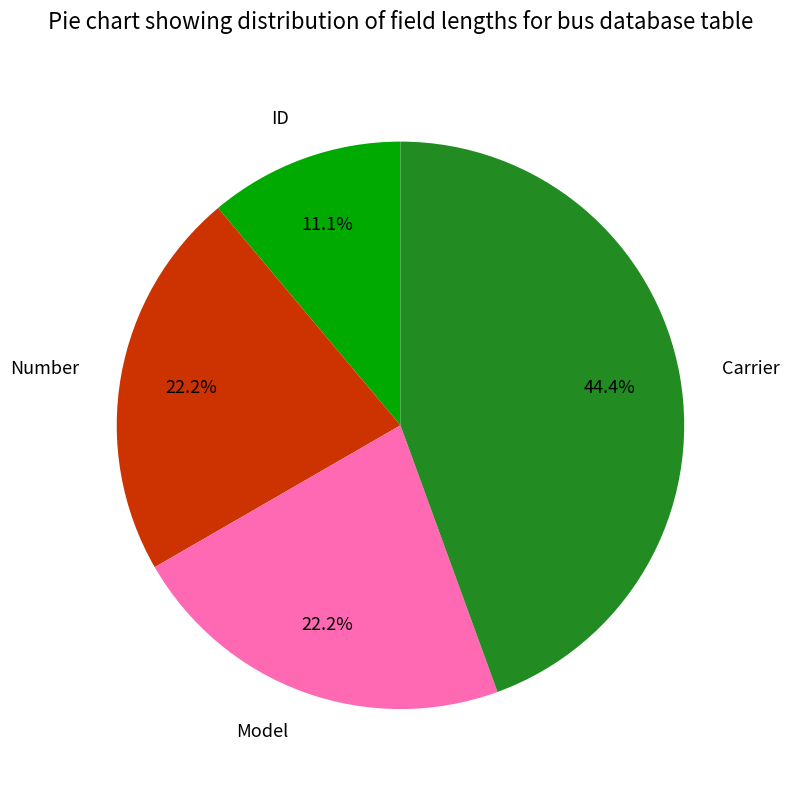

To the nearest percent, what percentage of the pie is ID?

11%